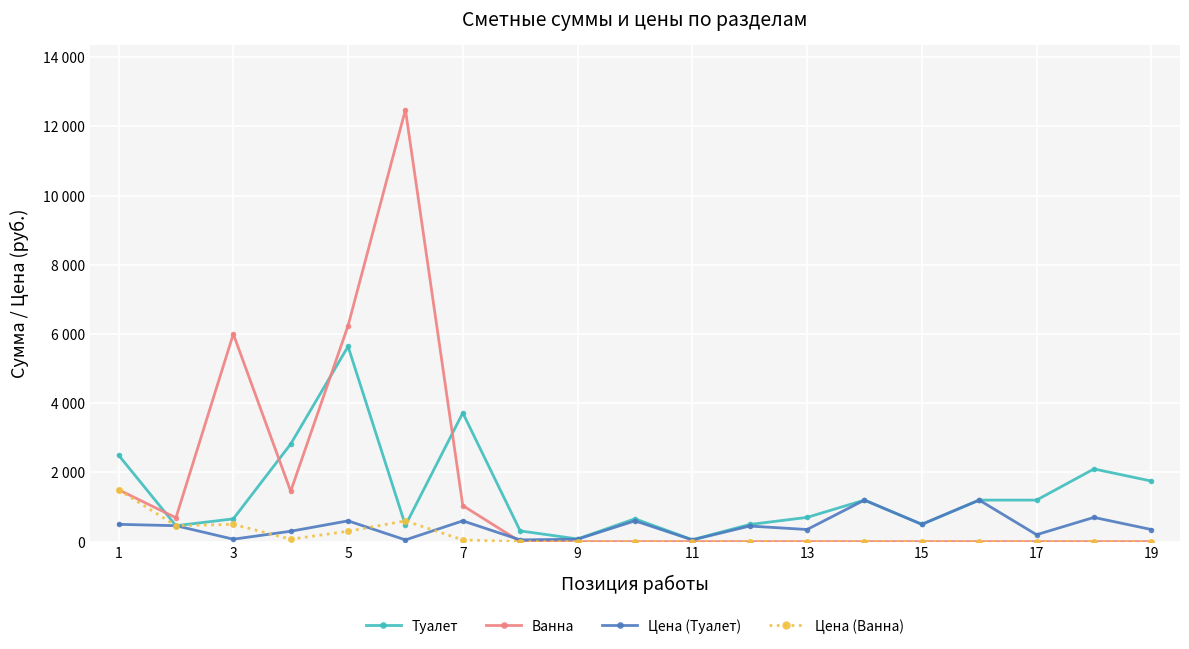

What are all the series names shown in the legend?

Туалет, Ванна, Цена (Туалет), Цена (Ванна)